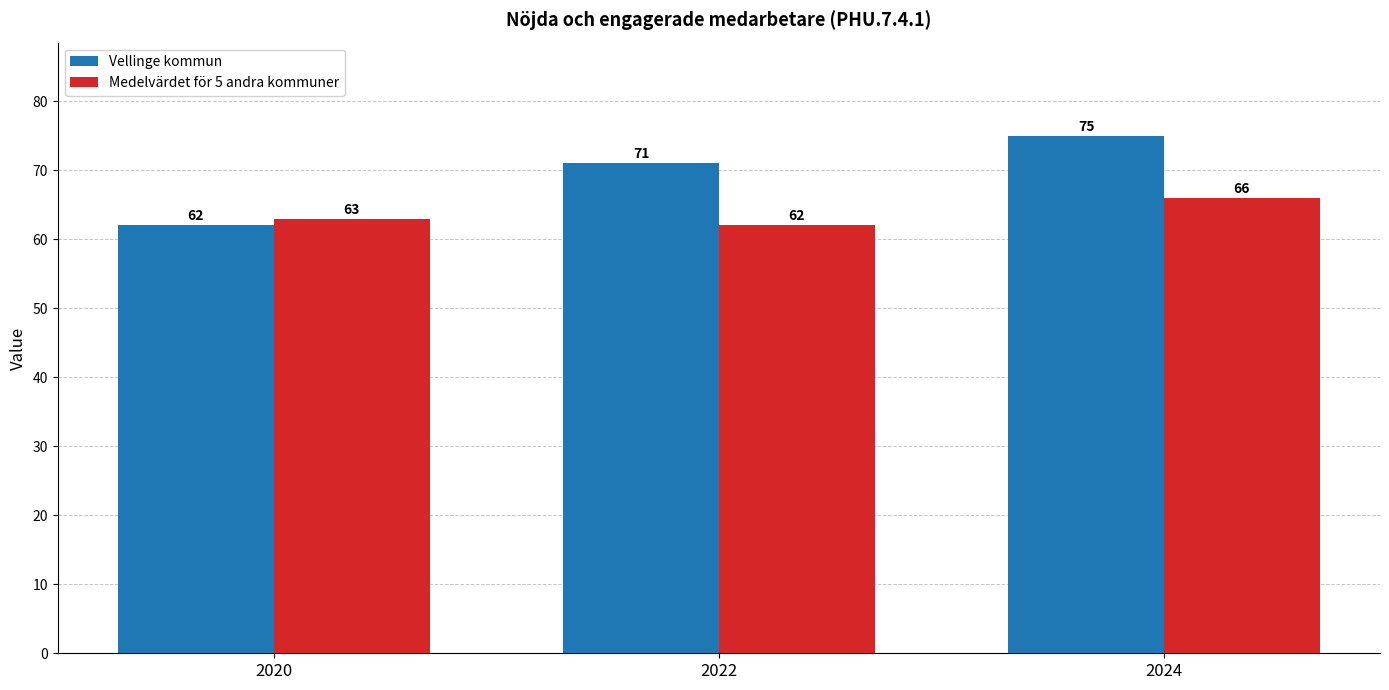

How many series are shown in this chart?

2